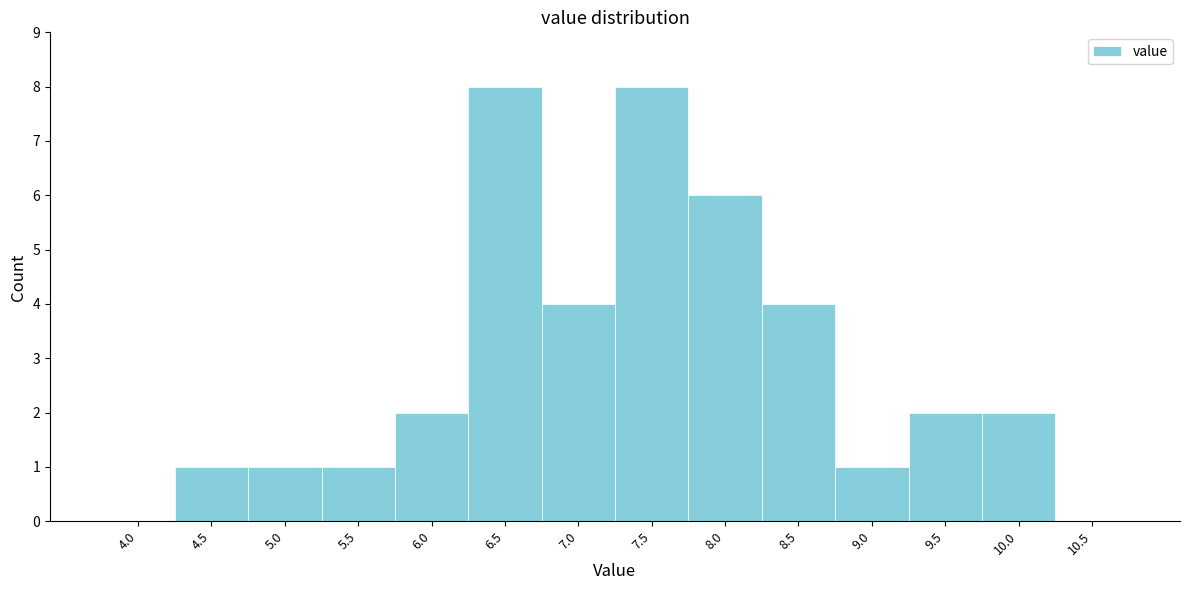

Reading right to left, transcribe all the data shown in this chart.

10.5=0	10.0=2	9.5=2	9.0=1	8.5=4	8.0=6	7.5=8	7.0=4	6.5=8	6.0=2	5.5=1	5.0=1	4.5=1	4.0=0